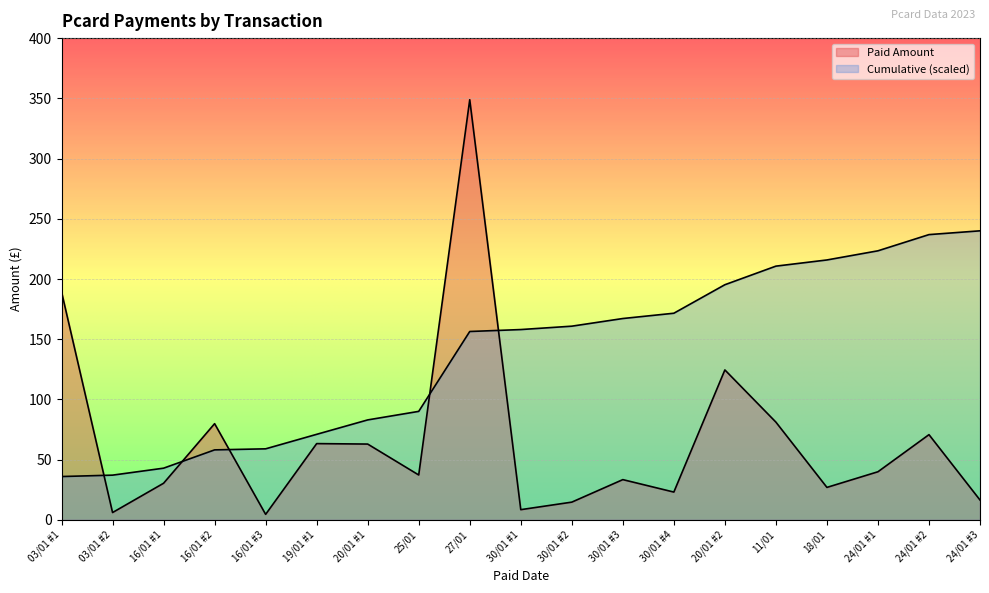

How many categories are shown in the chart?

19